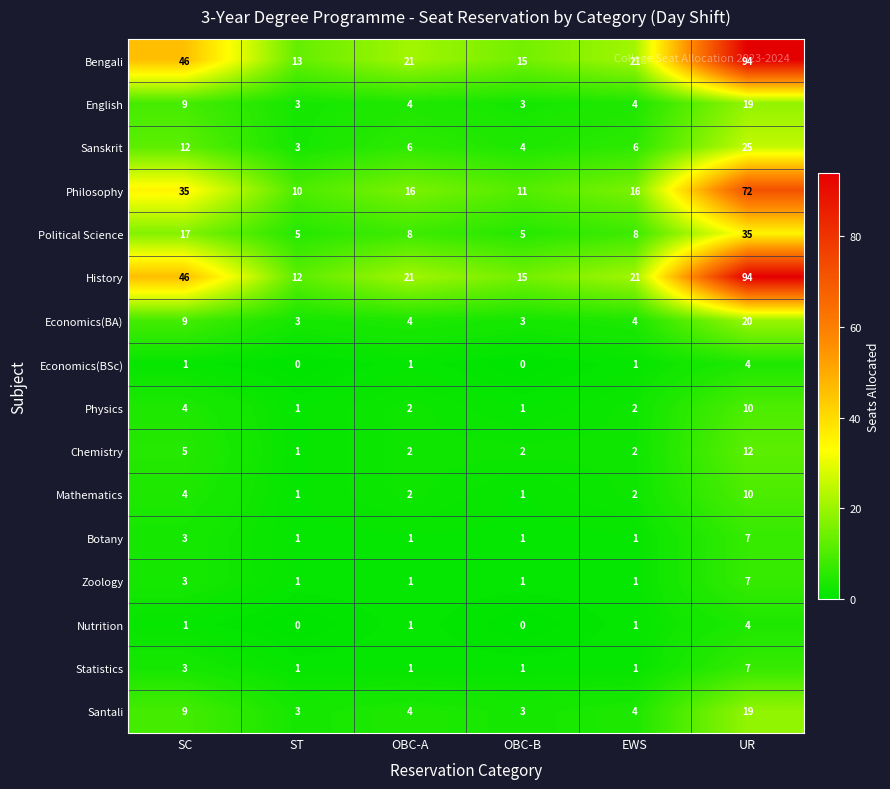

The Statistics series shows 5 at SC. True or false?

False